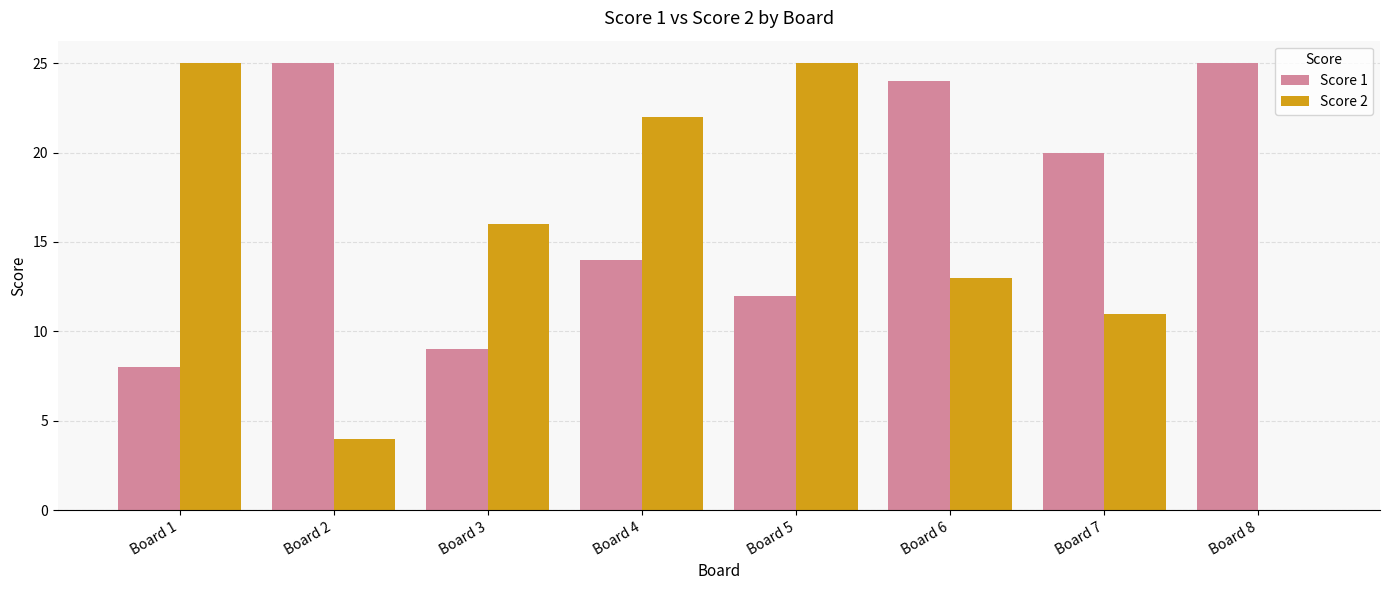

What is the total value across all series at Board 5?

37